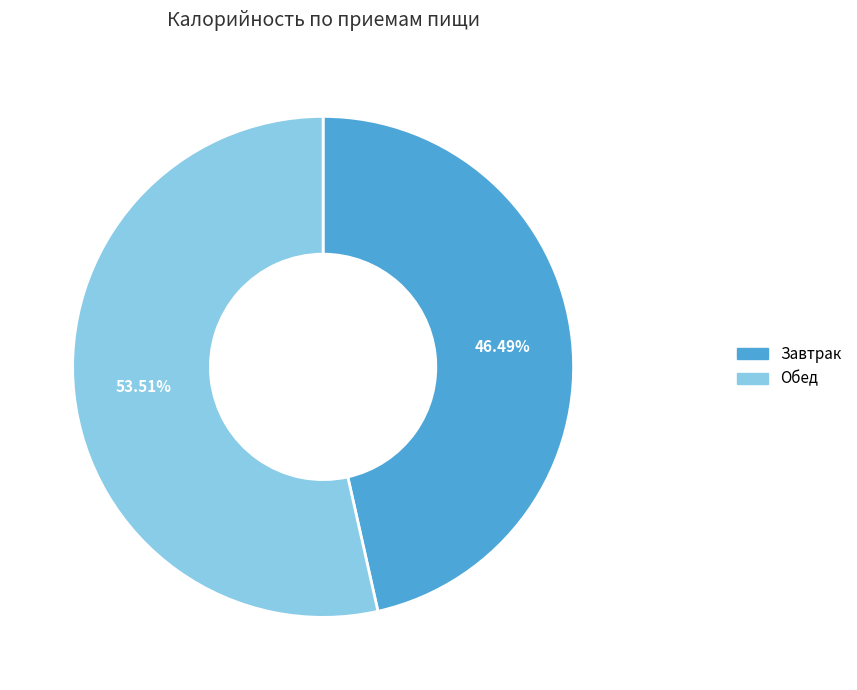

True or false: Обед accounts for 54% of the total.

True